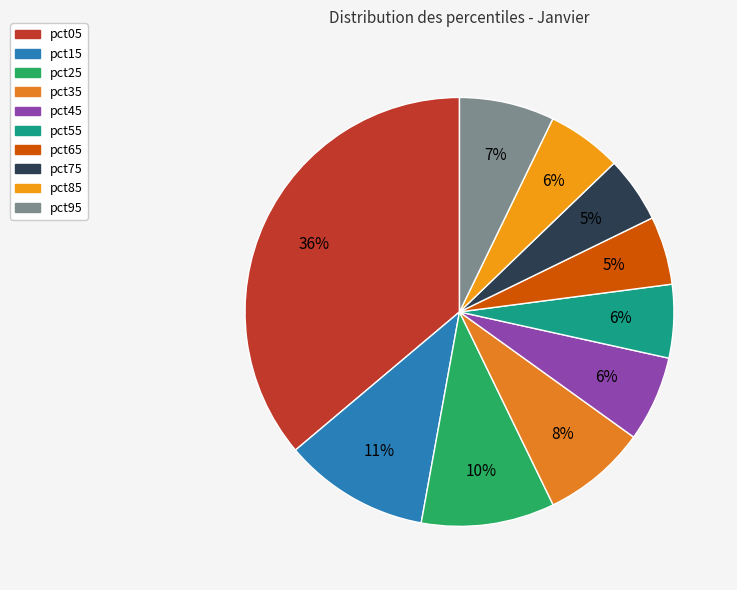

How many slices are in this pie chart?

10